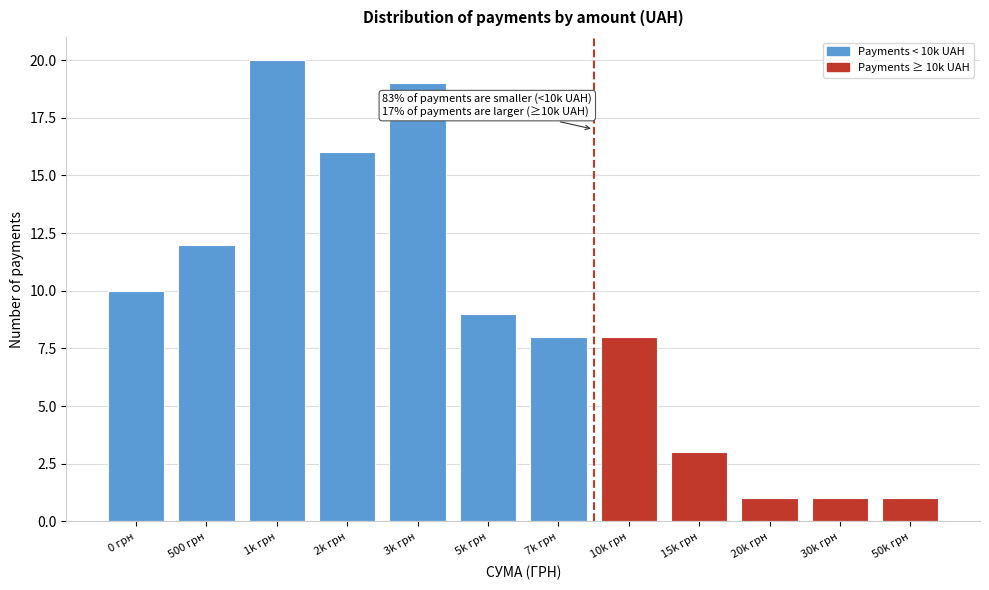

Reading left to right, what are all the values shown in this chart?

10	12	20	16	19	9	8	8	3	1	1	1